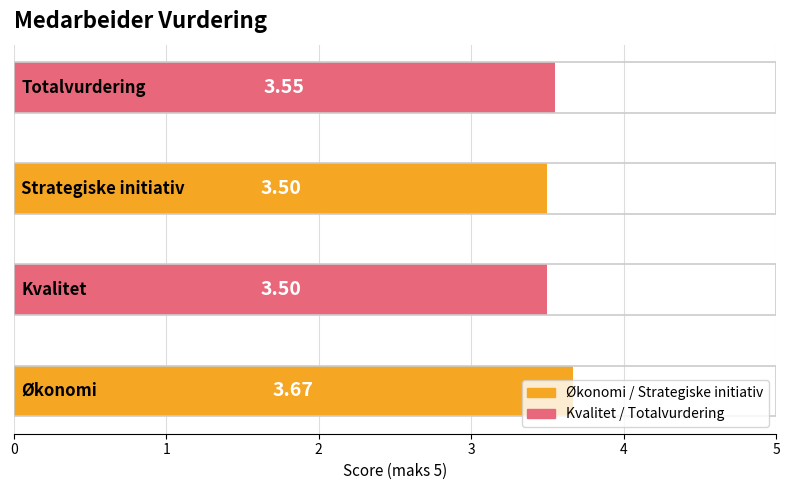

How many values are between 3 and 4?

4